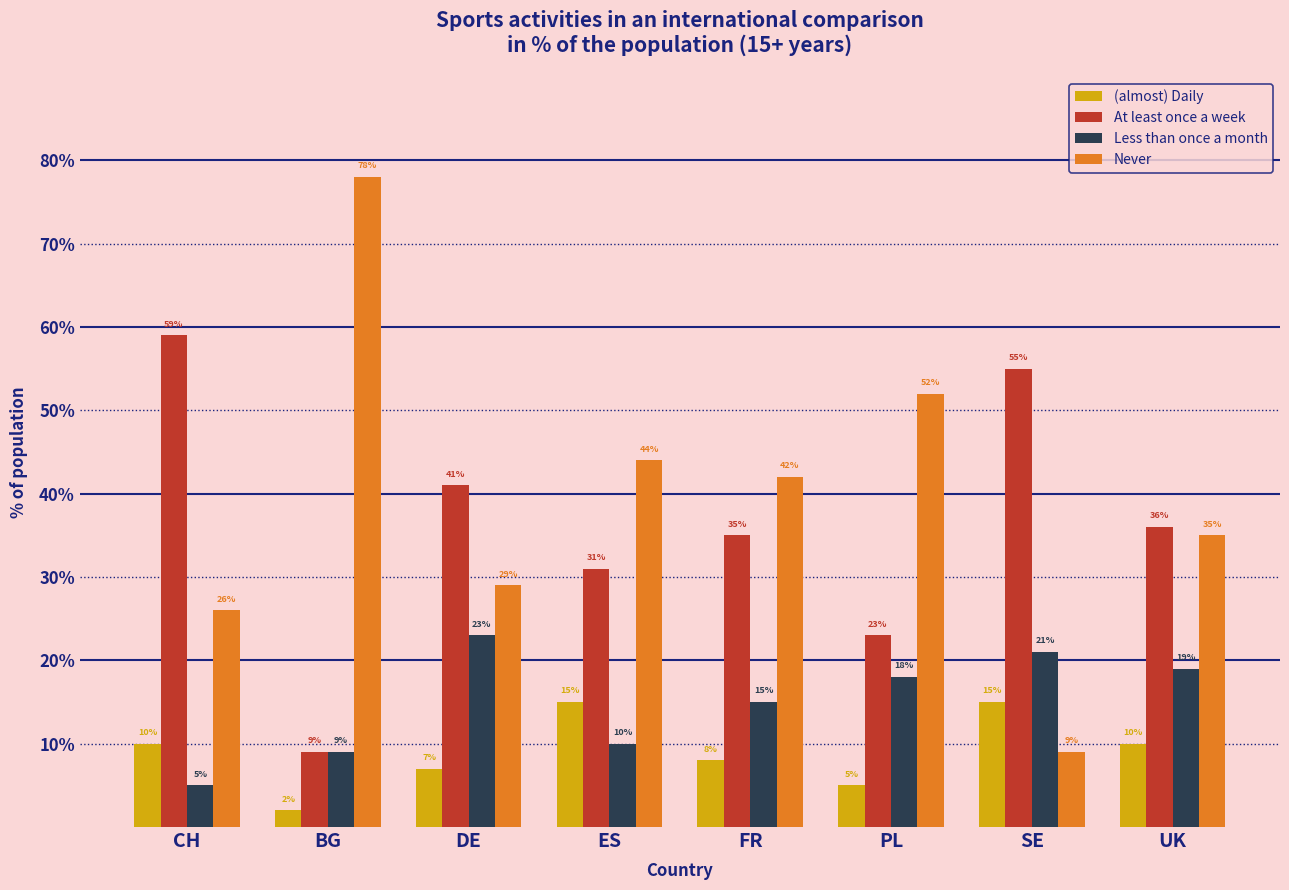

Reading left to right, list all the values displayed in this chart.

(almost) Daily: 10	2	7	15	8	5	15	10
At least once a week: 59	9	41	31	35	23	55	36
Less than once a month: 5	9	23	10	15	18	21	19
Never: 26	78	29	44	42	52	9	35